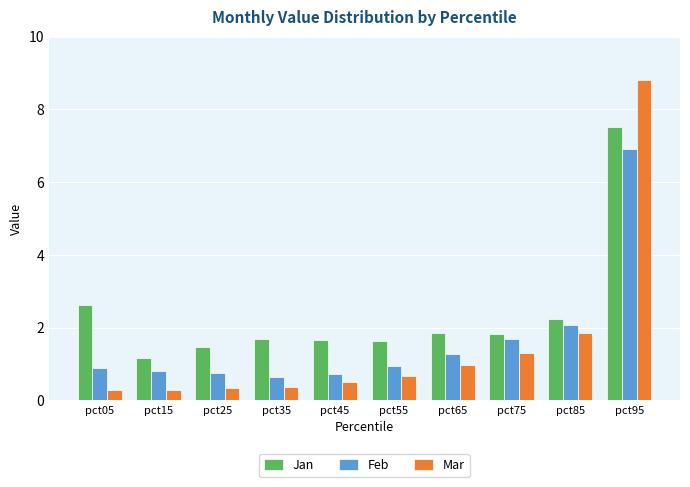

Read the Mar value at pct35.

0.4